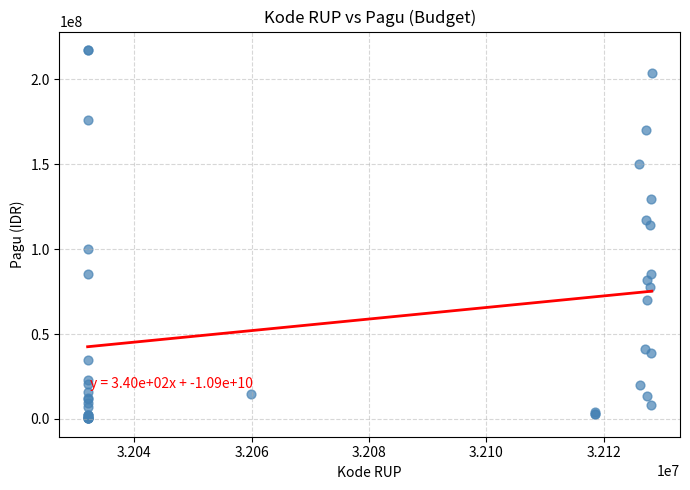

What Y value in the scatter plot is closest to 108830000?

114296000